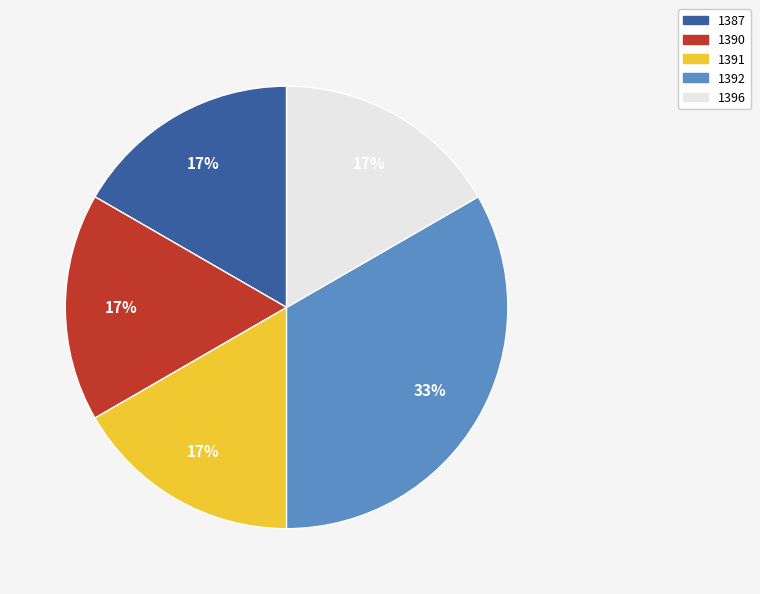

To the nearest percent, what portion does 1392 represent?

33%